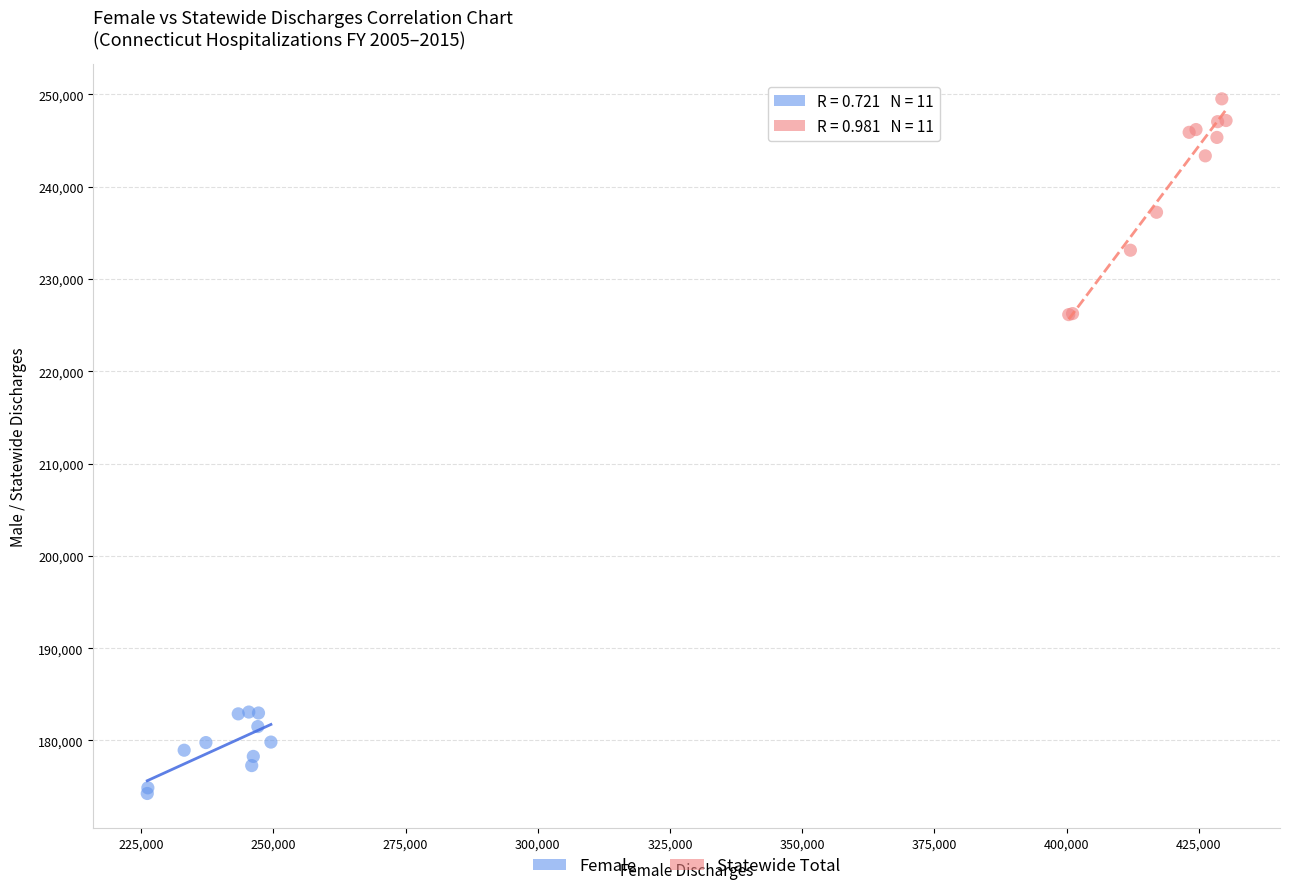

Which series contains the lowest Y value?

Female